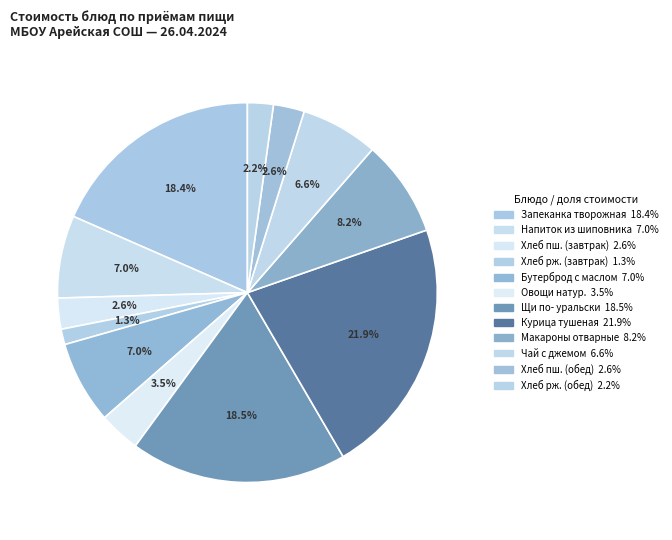

How many segments does this pie chart have?

12